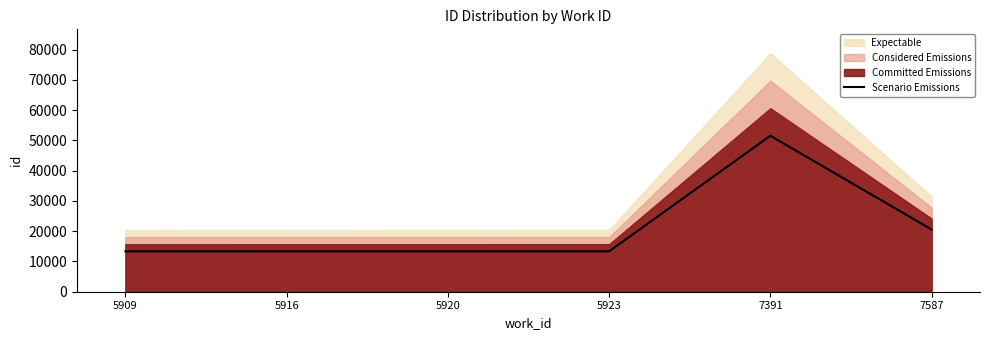

The chart shows a value of 34568.5 at 7391. True or false?

False